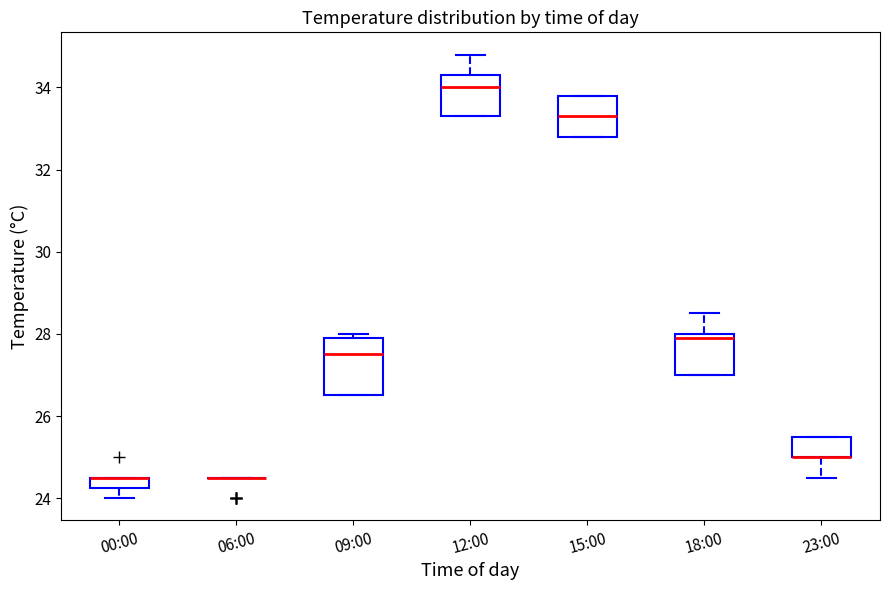

Which box is the tallest, from its lower edge to its upper edge?

09:00